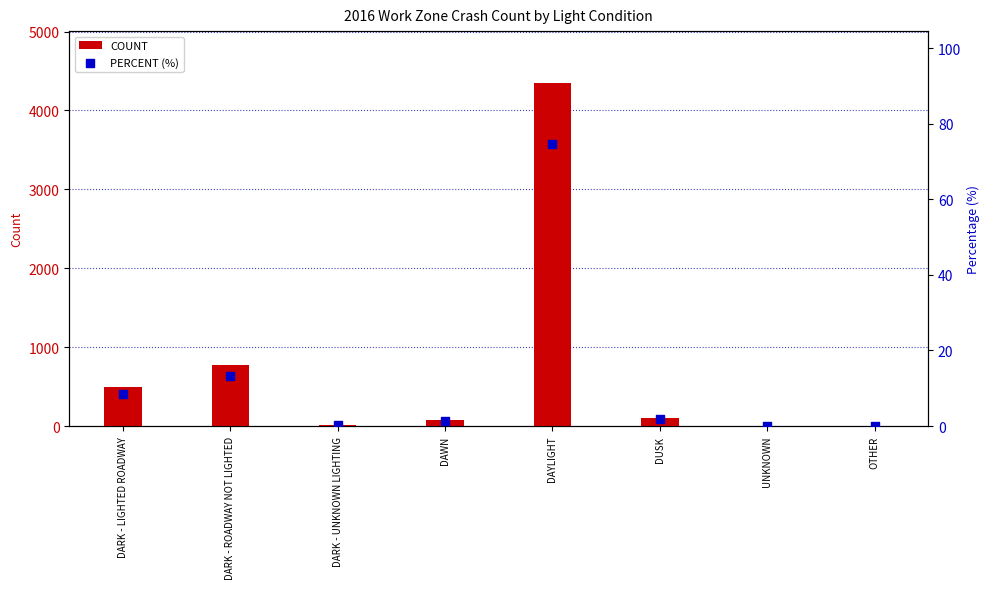

Which series has the widest spread of Y values?

COUNT